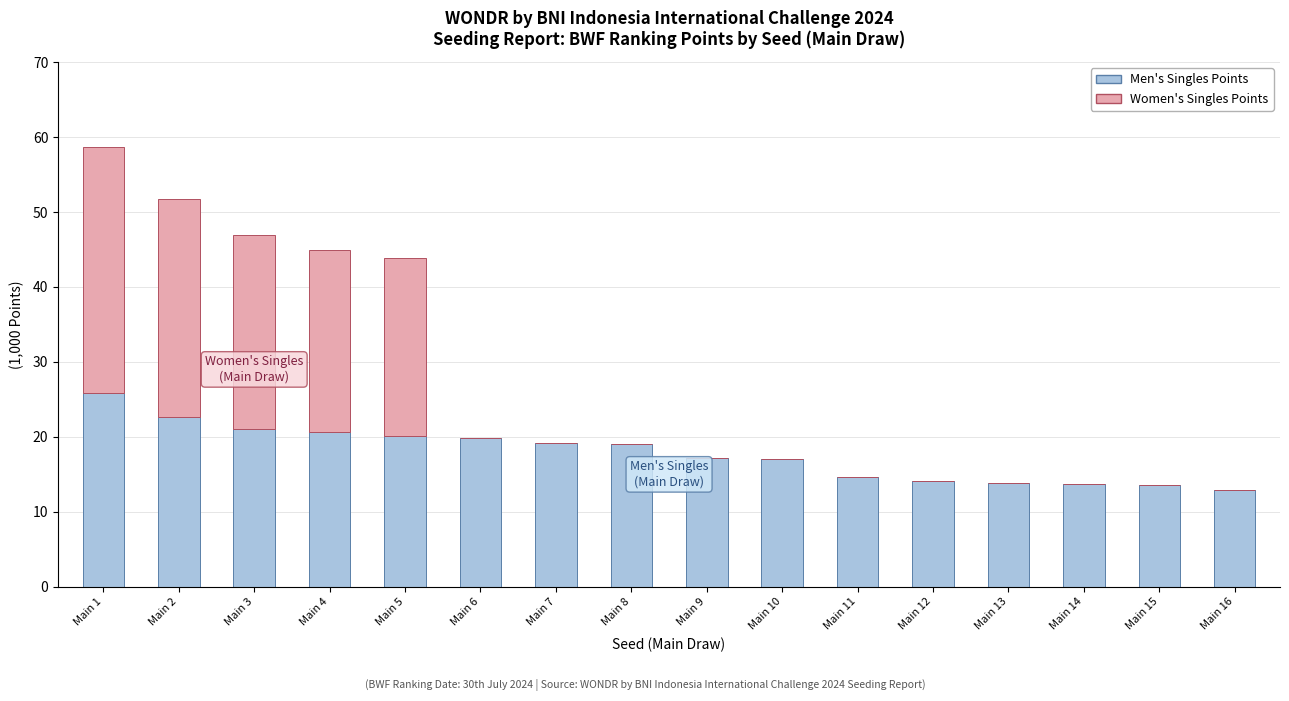

Rank the categories by Men's Singles Points value from lowest to highest.

Main 16, Main 15, Main 14, Main 13, Main 12, Main 11, Main 10, Main 9, Main 8, Main 7, Main 6, Main 5, Main 4, Main 3, Main 2, Main 1